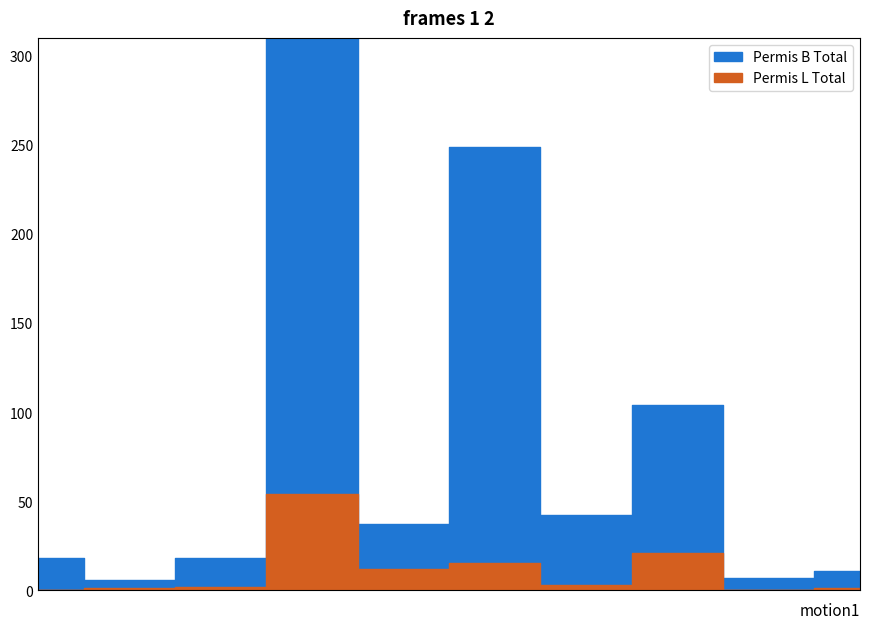

Which series has the widest spread of values?

Permis B Total